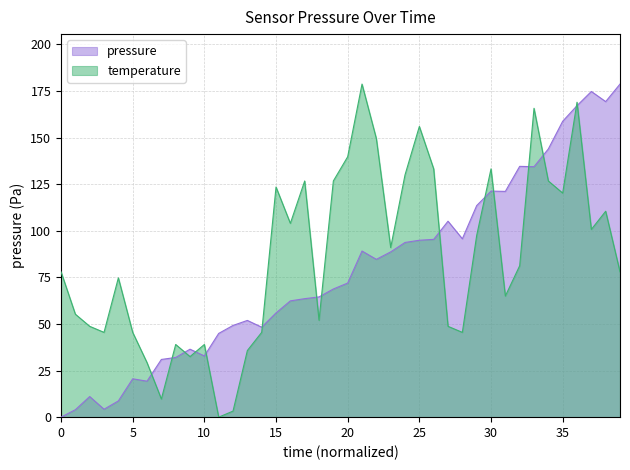

What are all the series names shown in the legend?

pressure, temperature